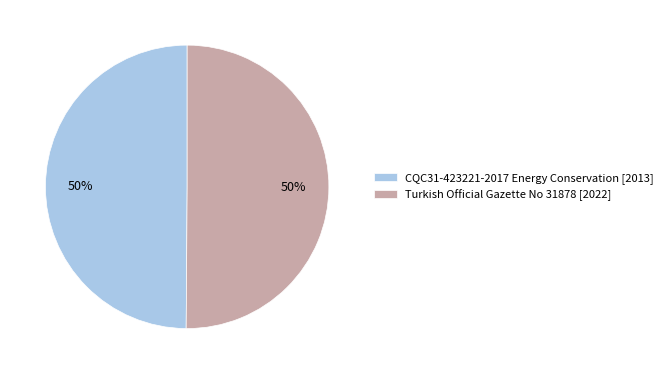

To the nearest percent, what percentage of the pie is Turkish Official Gazette No 31878?

50%